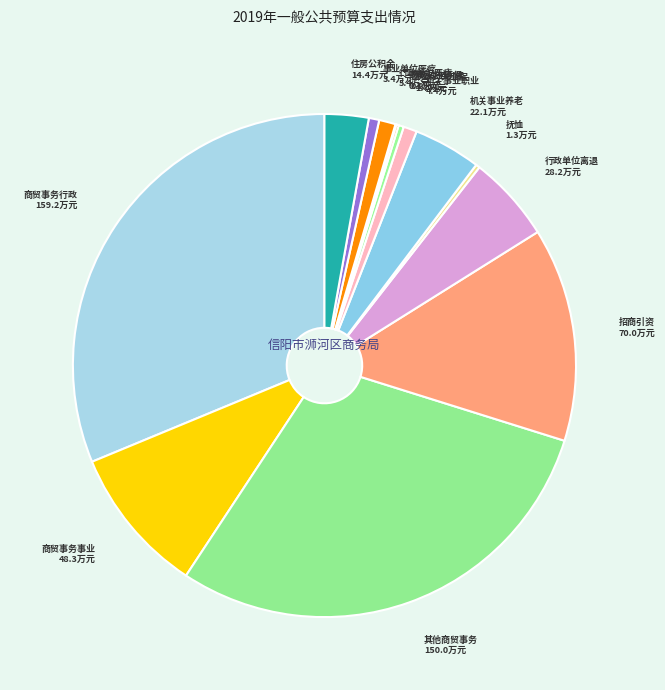

How many slices are in this pie chart?

14